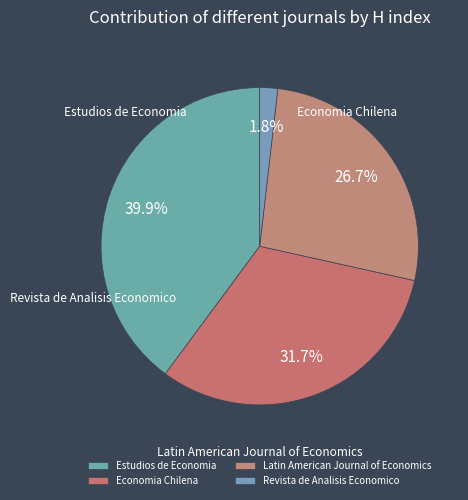

Which category has the smallest portion of the pie?

Revista de Analisis Economico